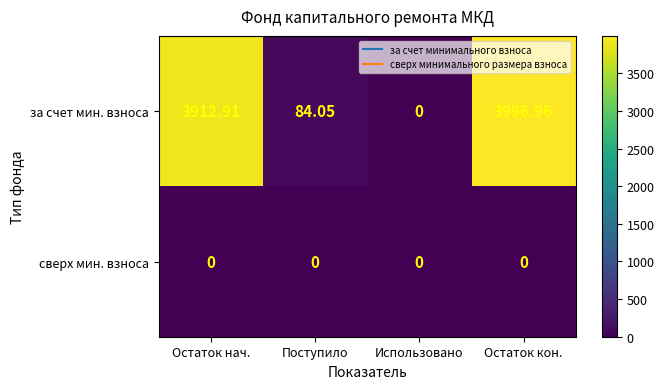

At which label does за счет мин. взноса first exceed 3912?

Остаток нач.